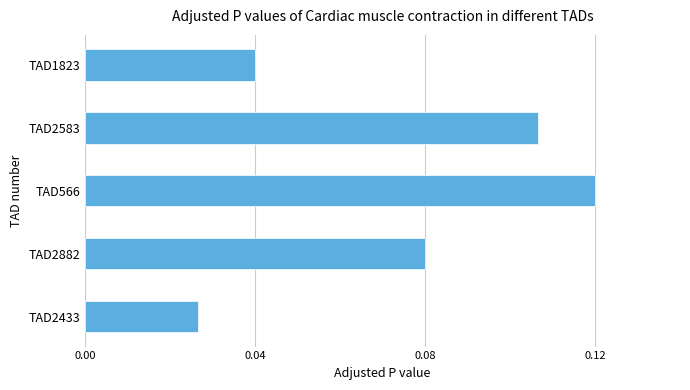

What is the sum of all values?

0.4